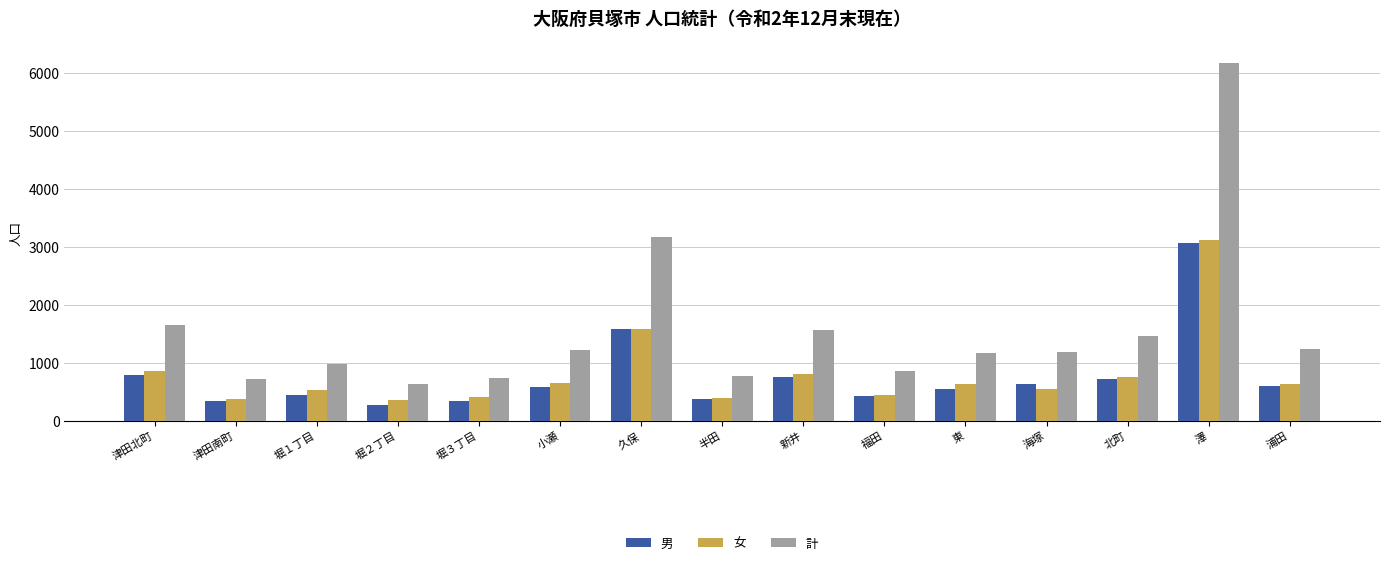

At 堀２丁目, list the series in order from largest to smallest.

計, 女, 男